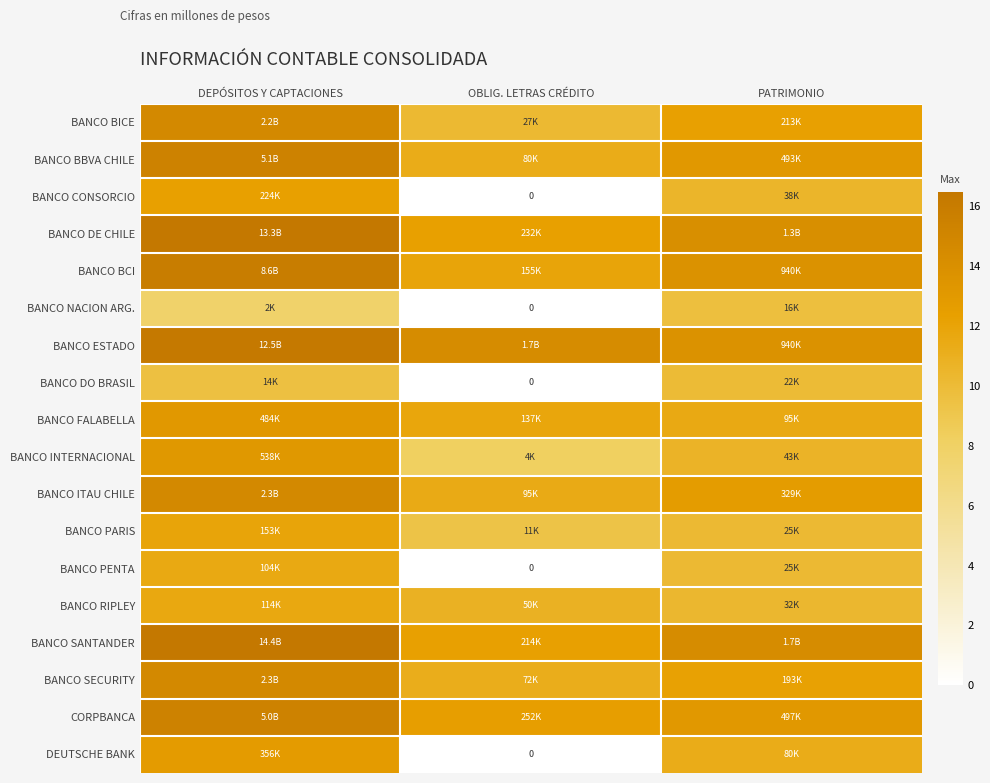

What value does the BANCO CONSORCIO series have at PATRIMONIO?

10.6